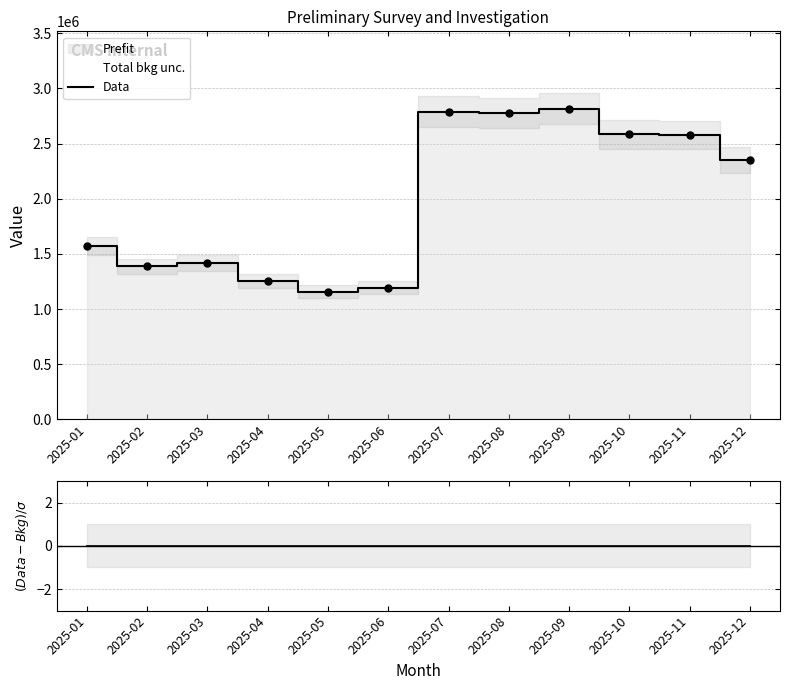

Reading left to right, what are all the values shown in this chart?

Data: 1573079	1388827	1415073	1251600	1157757	1193042	2788410	2778139	2814408	2584978	2577958	2355445
Ratio: 0	0	0	0	0	0	0	0	0	0	0	0